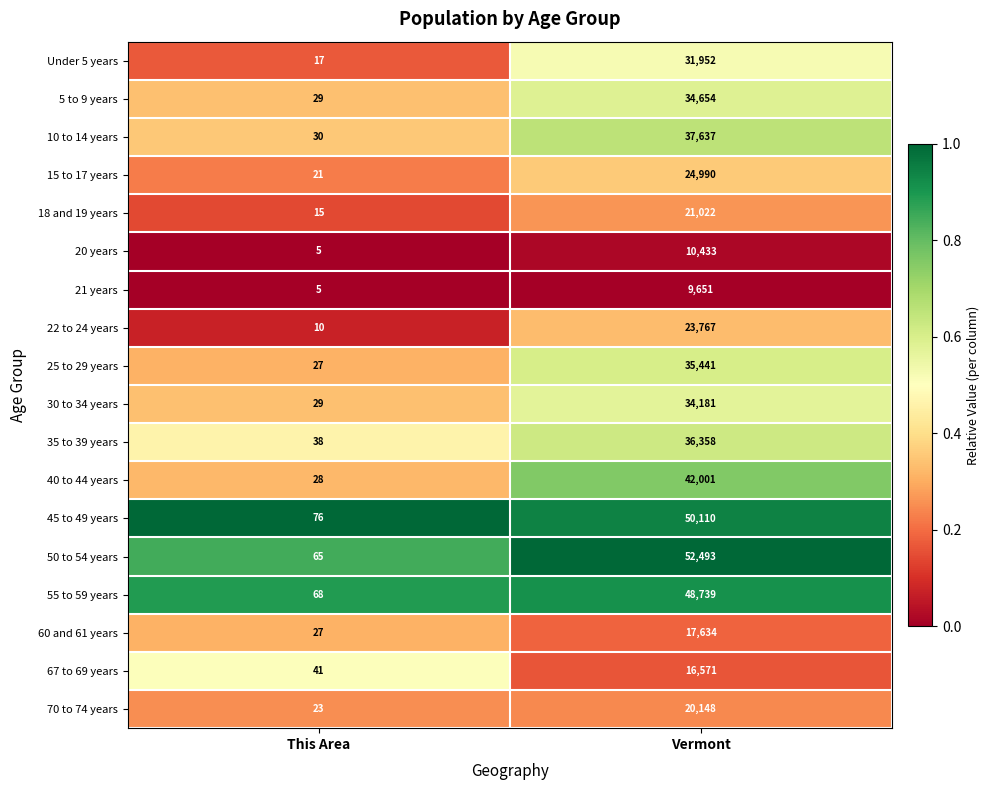

The 5 to 9 years series shows 55246 at Vermont. True or false?

False